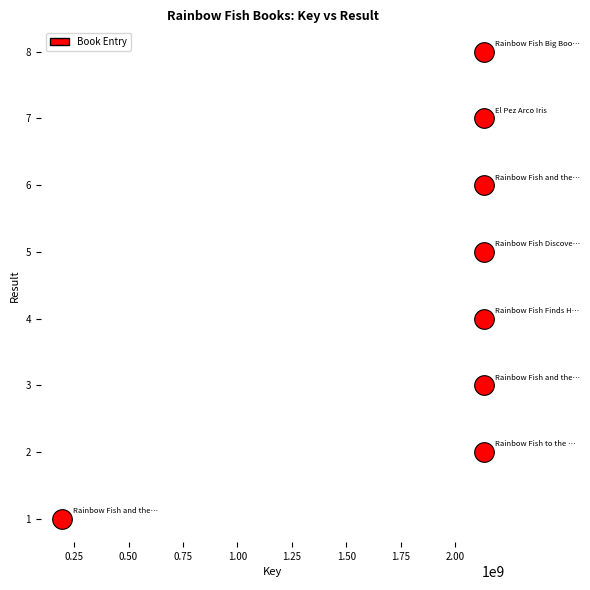

What is the range of X values (max minus min)?

1936596751